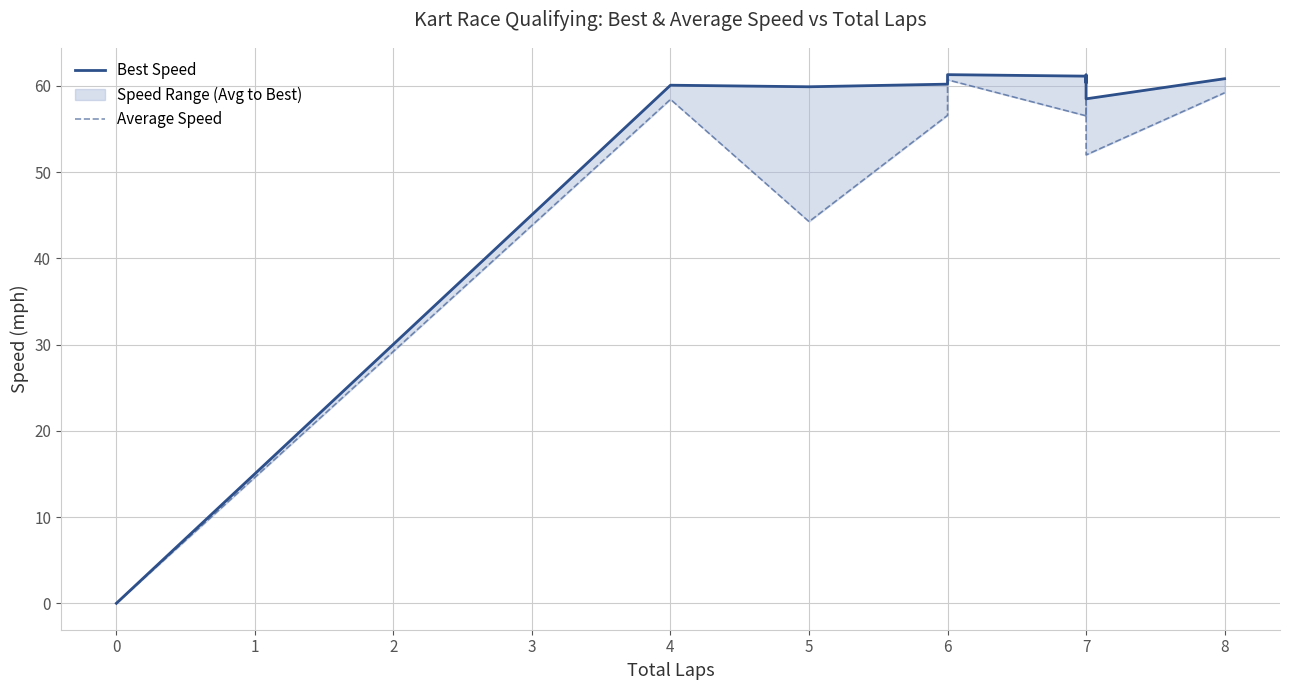

How many positive values does the Average Speed series have?

9